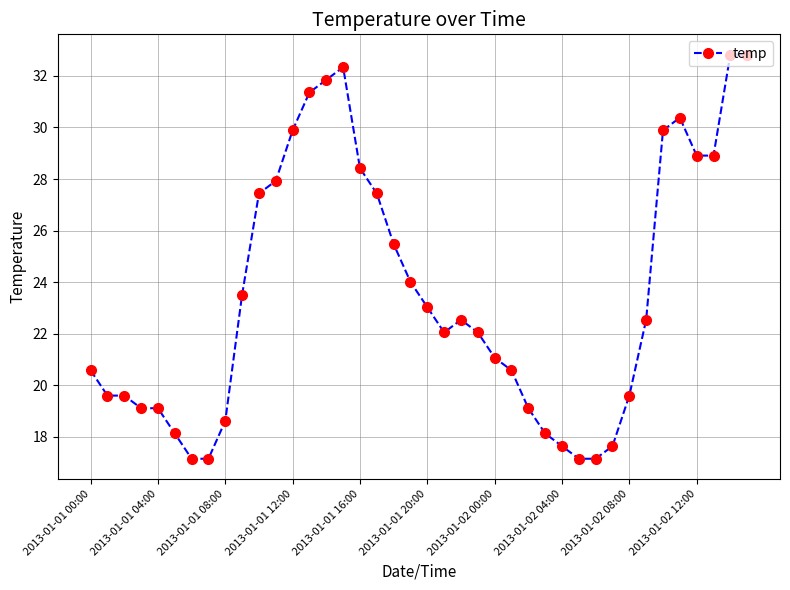

Does the chart display data point markers on the line(s)?

Yes